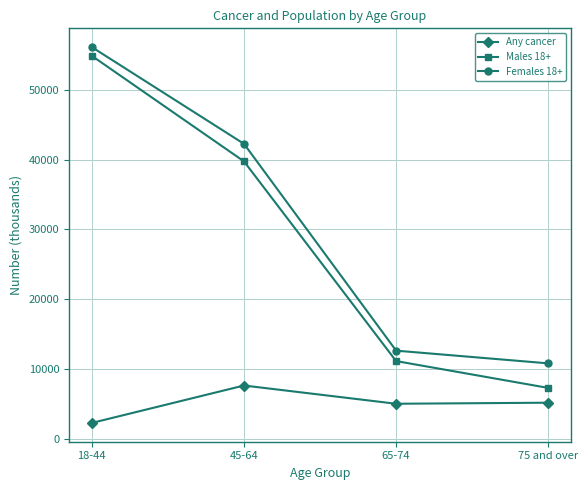

At which label does Males 18+ reach its minimum?

75 and over